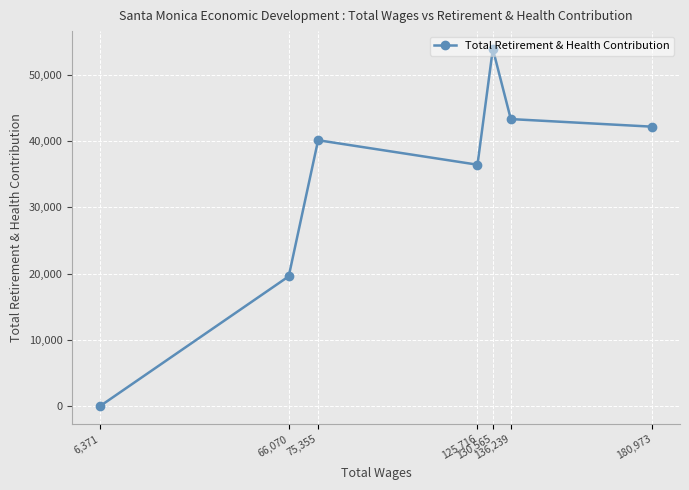

Reading left to right, what are all the values shown in this chart?

6,371=0	66,070=19605	75,355=40142	125,716=36446	130,565=53907	136,239=43331	180,973=42183